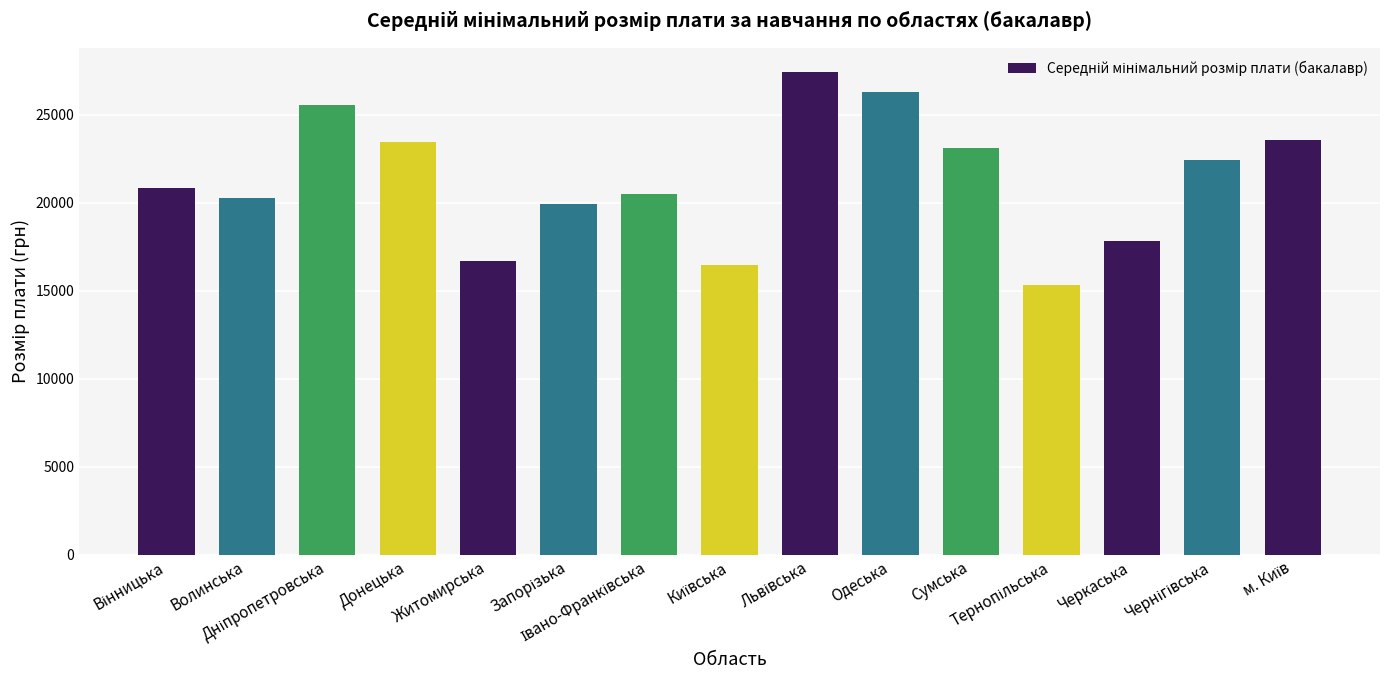

What is the change in value from Сумська to Черкаська?

-5270.9